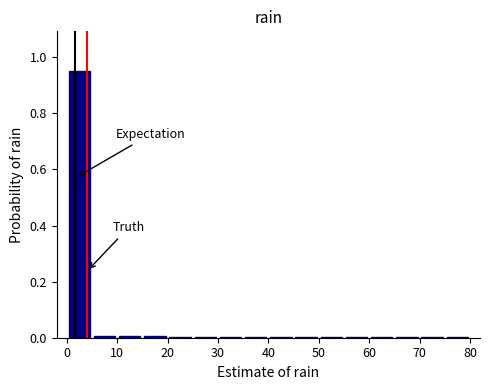

Reading left to right, transcribe this chart: for each bar, give the range it covers on the x-axis and its height. The values are not printed on the chart, so give them approximately, as read against the axis.

0 to 5: 0.96
5 to 10: under 0.02
10 to 15: under 0.02
15 to 20: under 0.02
20 to 25: under 0.02
25 to 30: under 0.02
30 to 35: under 0.02
35 to 40: under 0.02
40 to 45: under 0.02
45 to 50: under 0.02
50 to 55: under 0.02
55 to 60: under 0.02
60 to 65: under 0.02
65 to 70: under 0.02
70 to 75: under 0.02
75 to 80: under 0.02